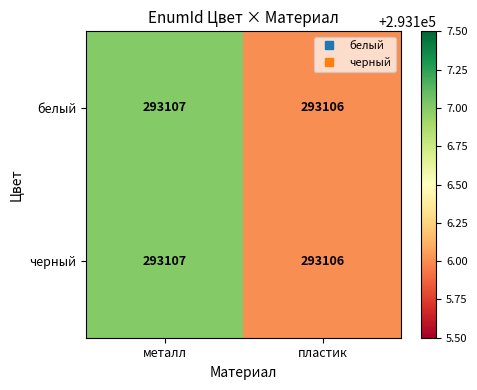

The черный series shows 293107 at металл. True or false?

True